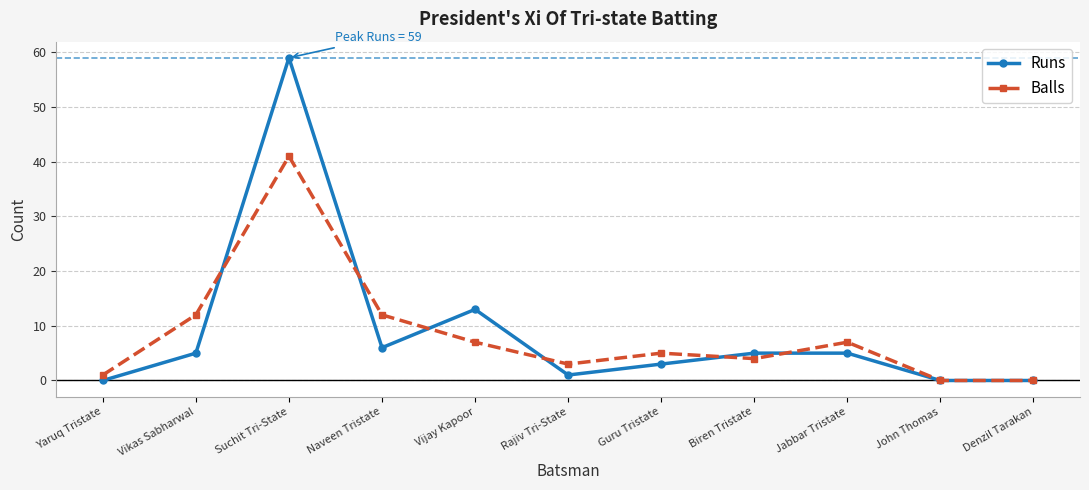

What is the spread (max minus min) of values at Suchit Tri-State?

18